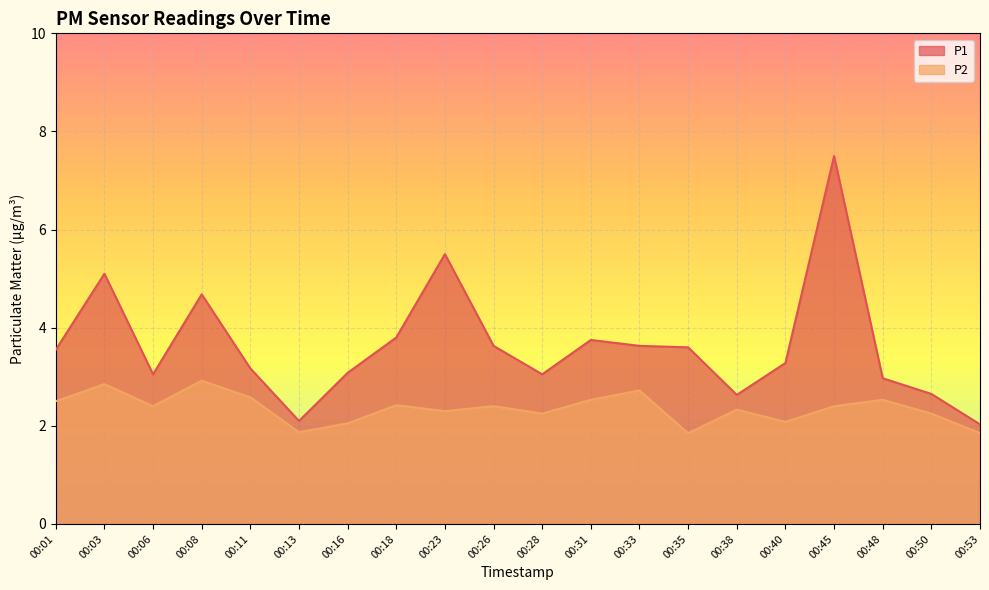

True or false: P1 has more than 1 interior local peaks.

True